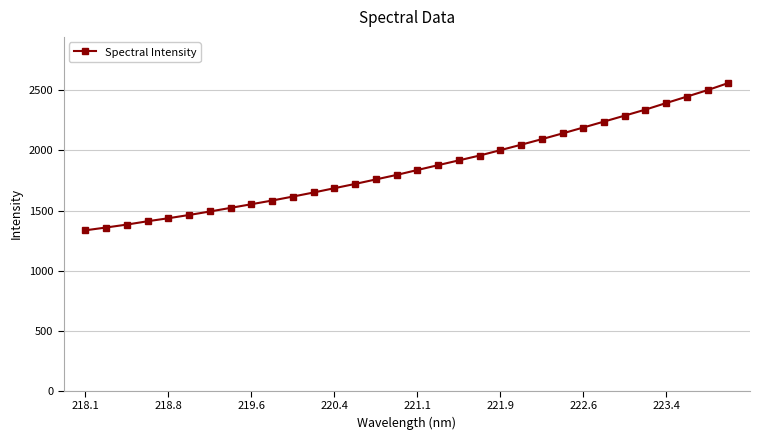

What is the difference between the second highest and minimum values?

1166.7